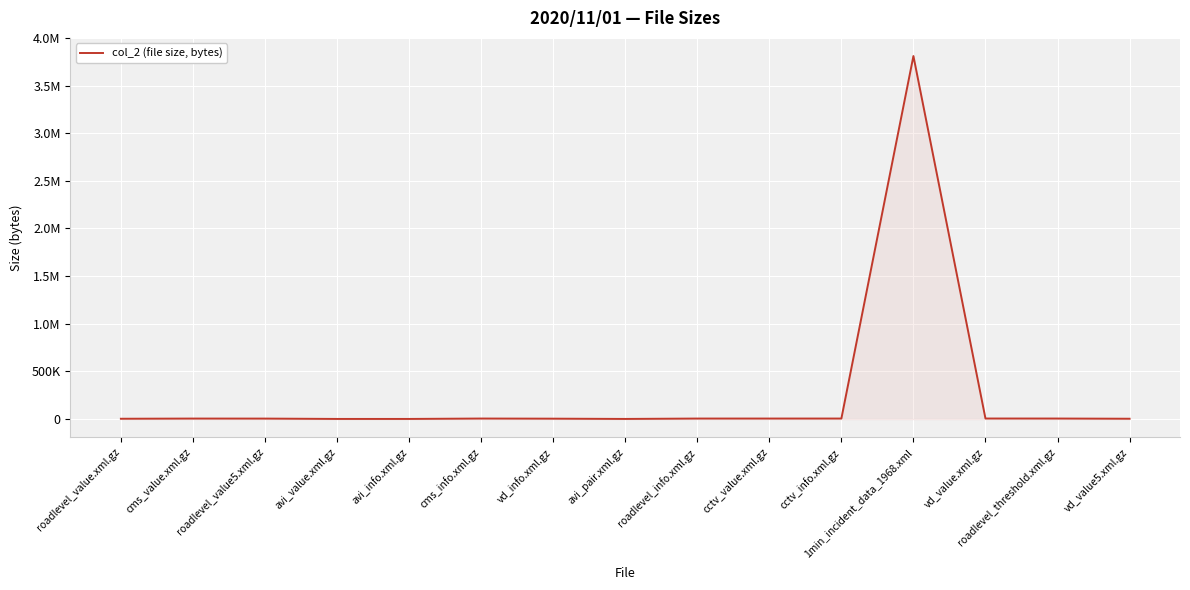

What is the maximum value shown in the chart?

3809640